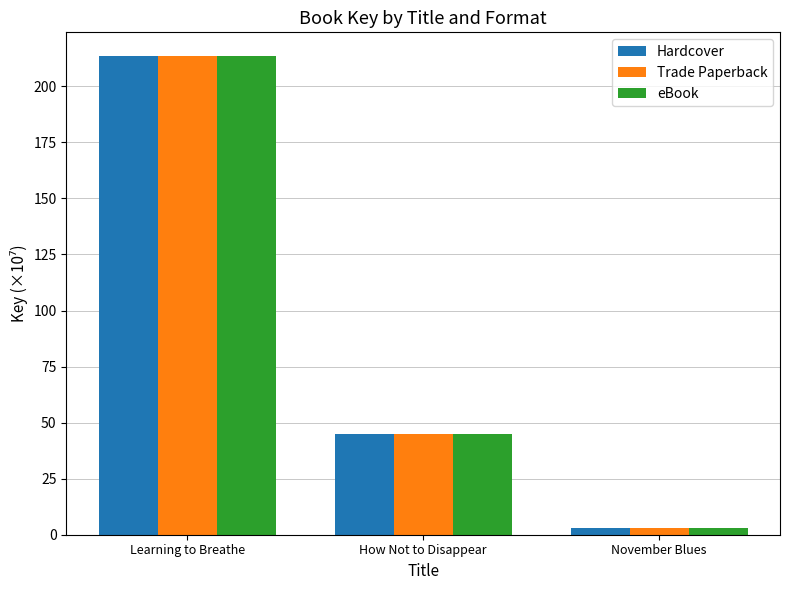

Reading right to left, what are all the values shown in this chart?

Hardcover: 3.2	44.9	213.4
Trade Paperback: 3.2	44.9	213.4
eBook: 3.2	44.9	213.4